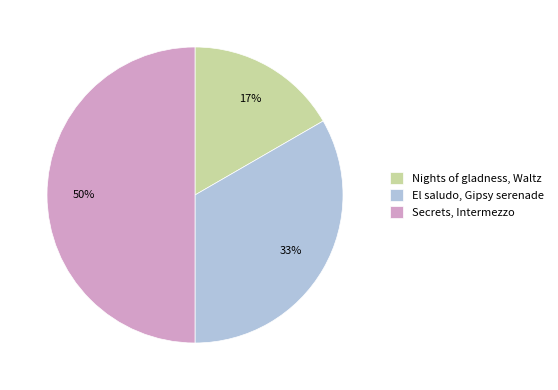

True or false: Secrets, Intermezzo accounts for 43% of the total.

False